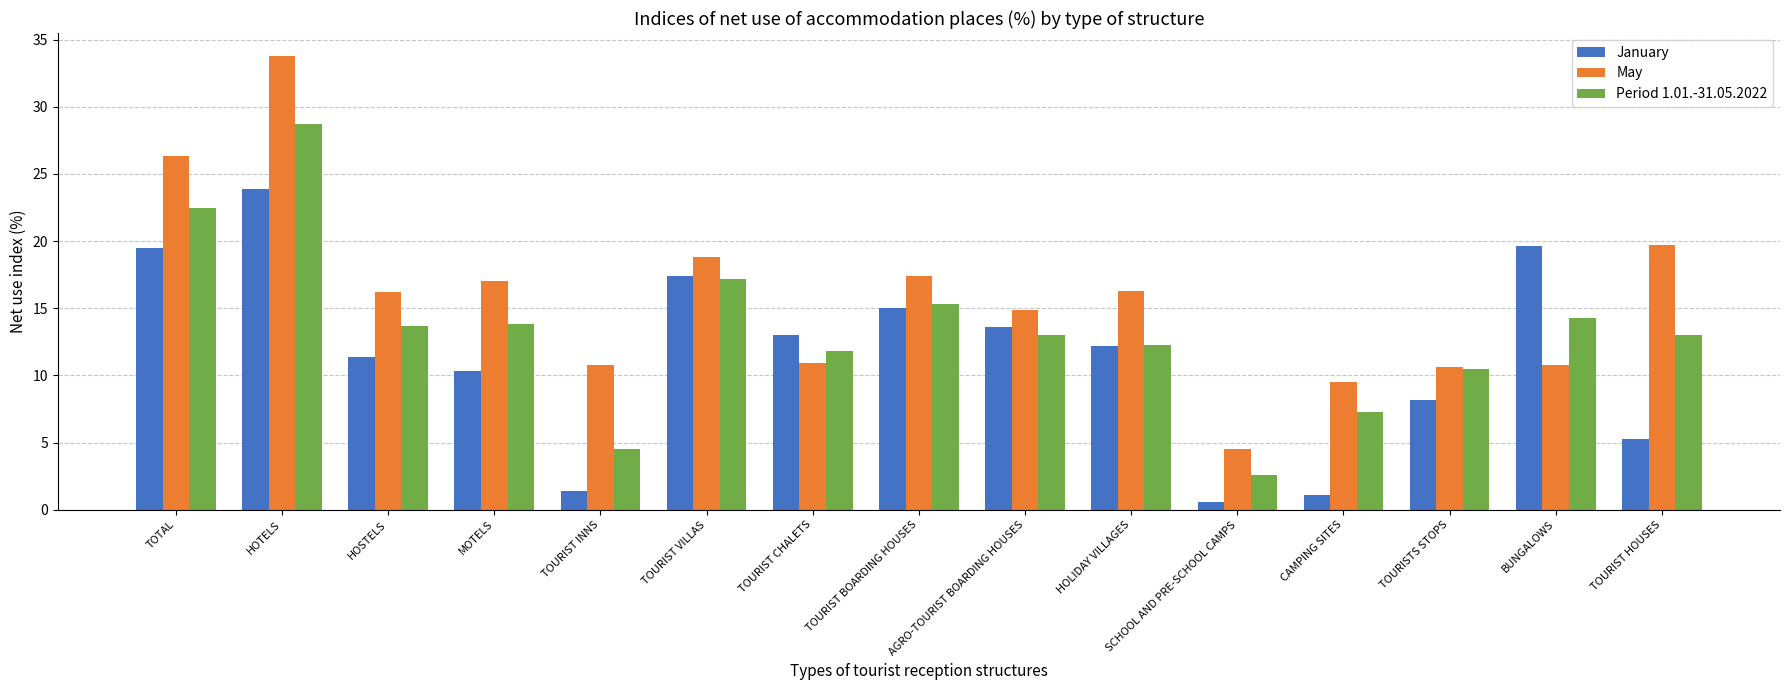

How many series are shown in this chart?

3